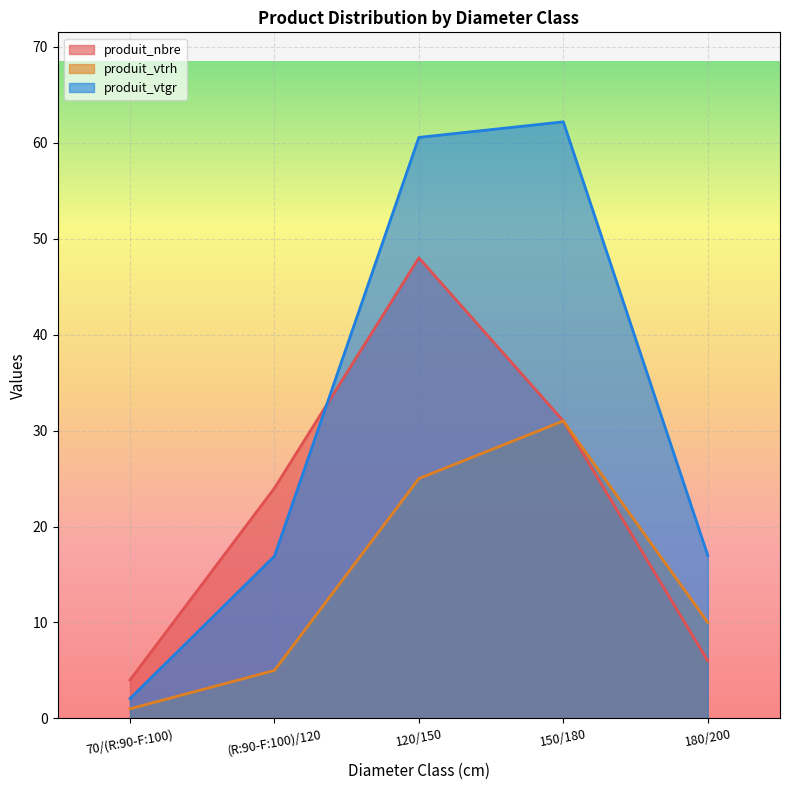

How many values in the produit_nbre series are below 24?

2